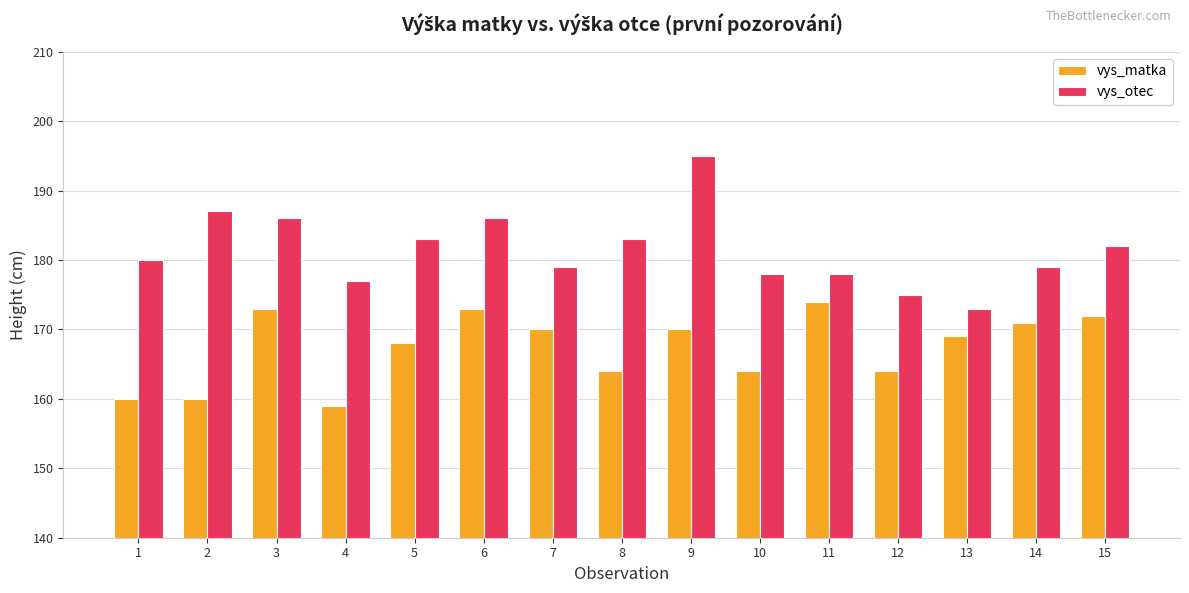

Does the chart contain any negative values?

No